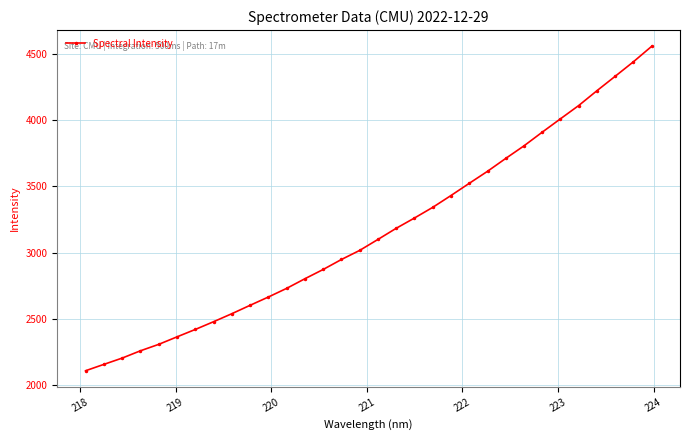

What is the value of the 16th point from the left?

3016.5